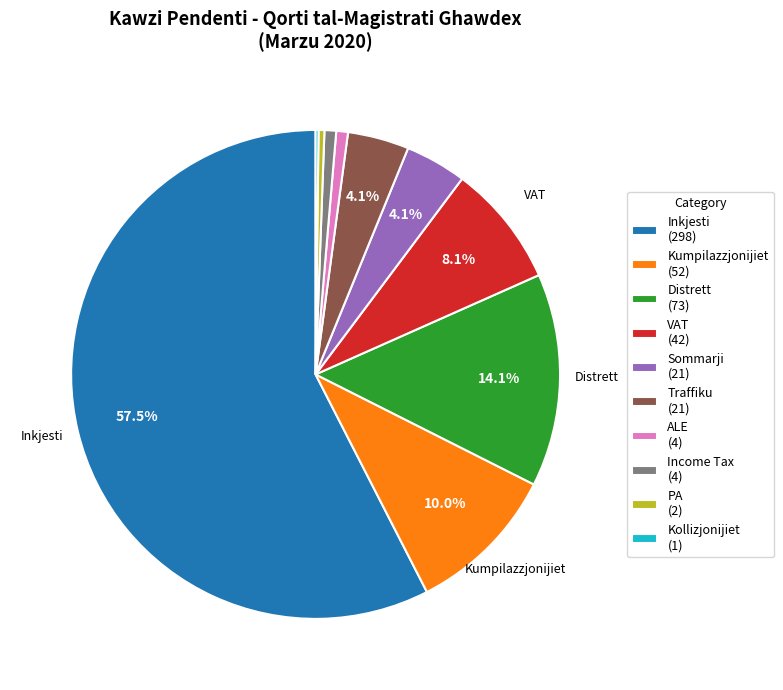

Does any single category account for the majority?

Yes